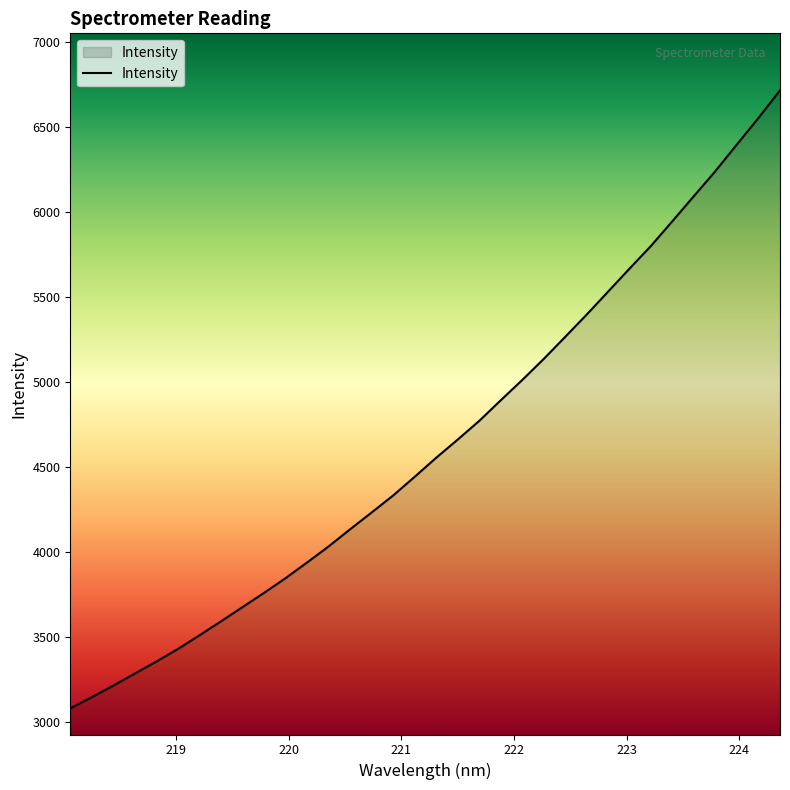

What is the smallest value displayed?

3078.6